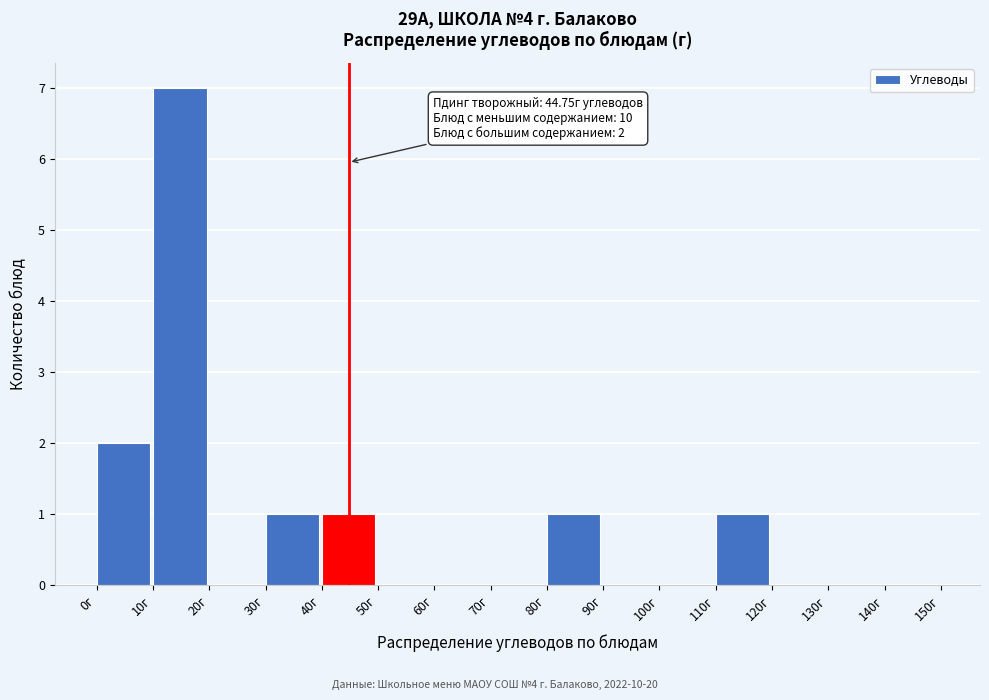

Over which range of the x-axis is the bar tallest?

10 to 20